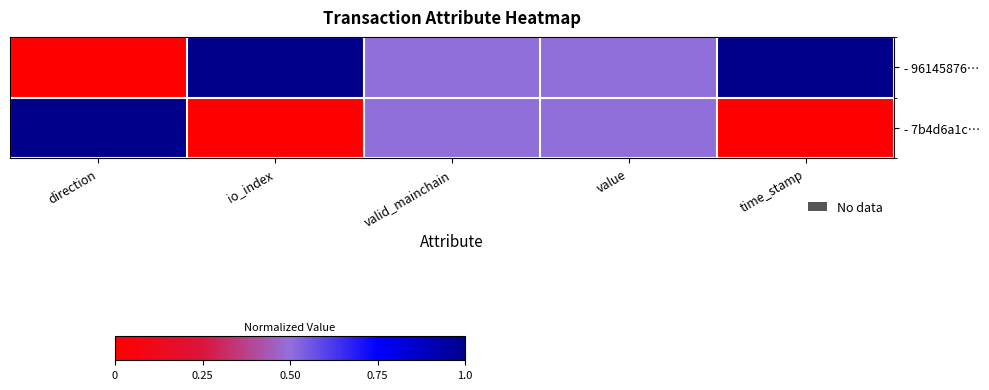

At how many categories does at least one series exceed 0?

5